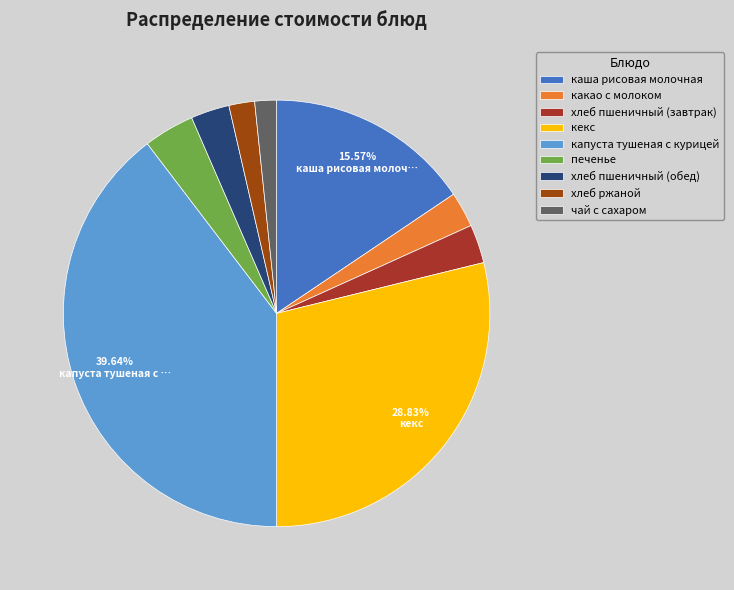

What percentage is the кекс slice, to the nearest percent?

29%